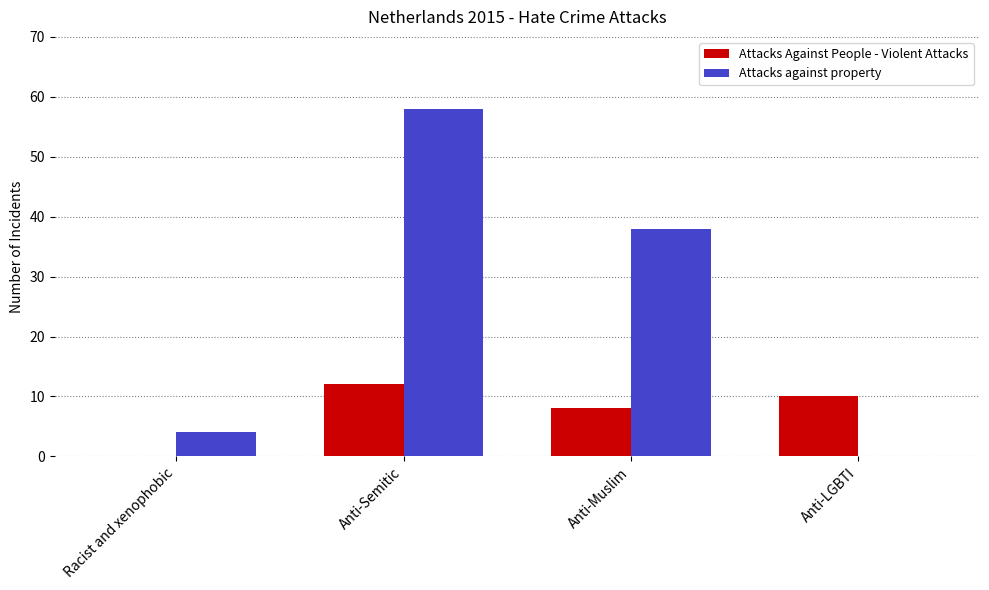

What is the maximum value for Attacks against property?

58